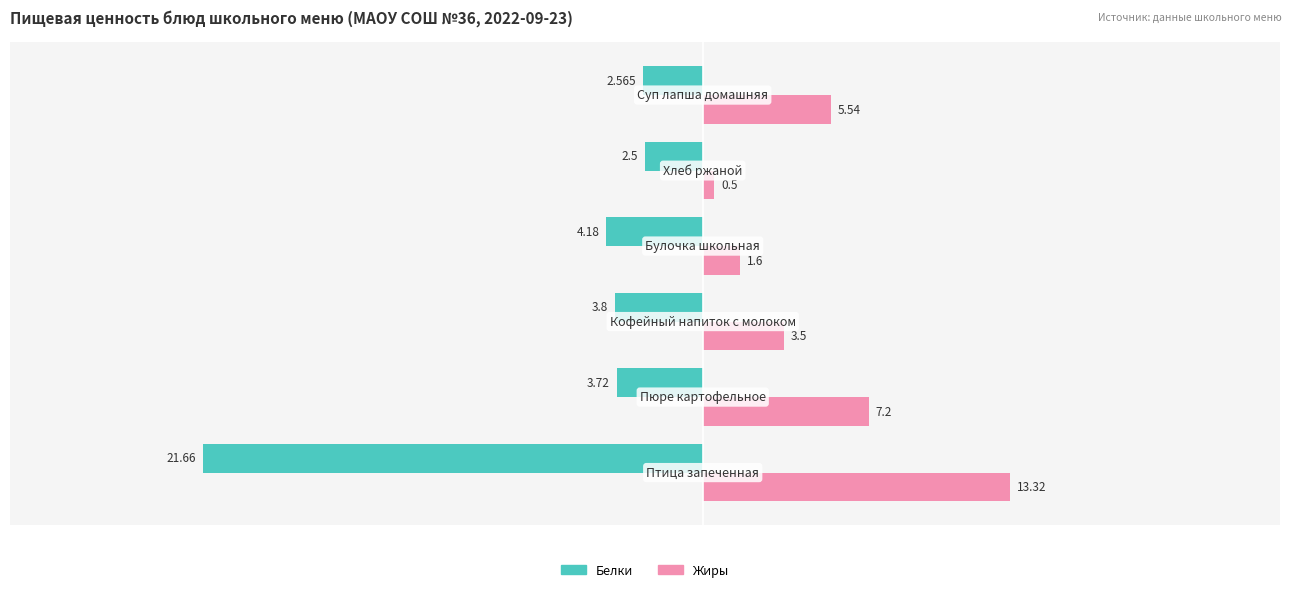

Which series has the largest total across all categories?

Жиры